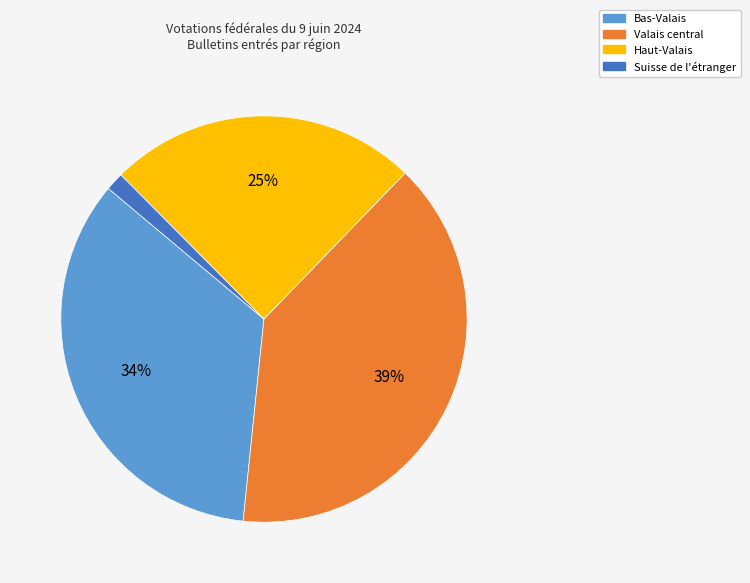

Between Haut-Valais and Valais central, which is larger?

Valais central